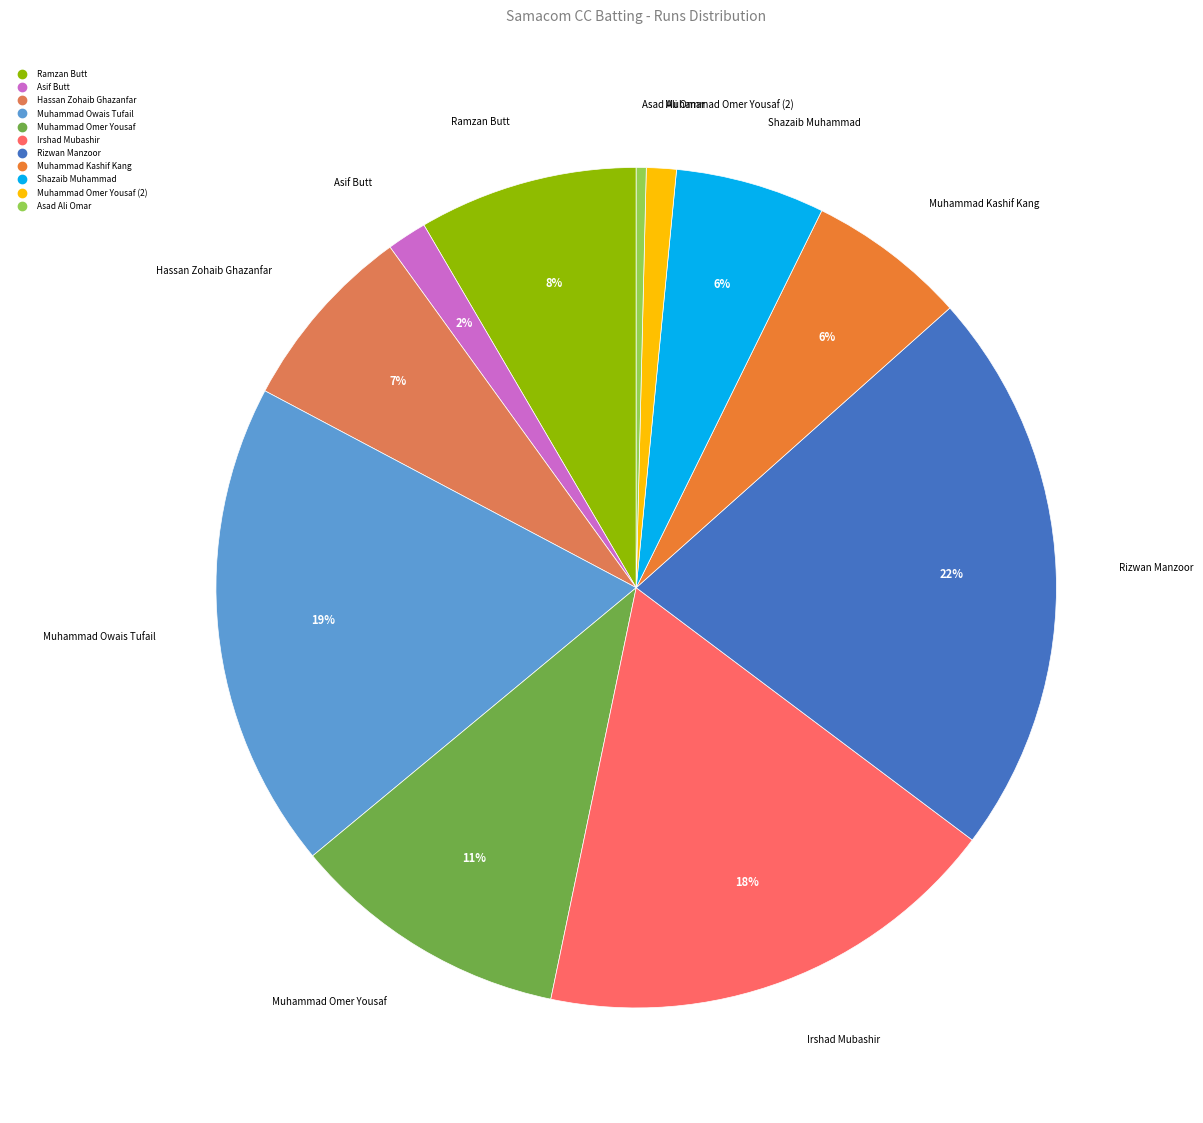

How many segments does this pie chart have?

11